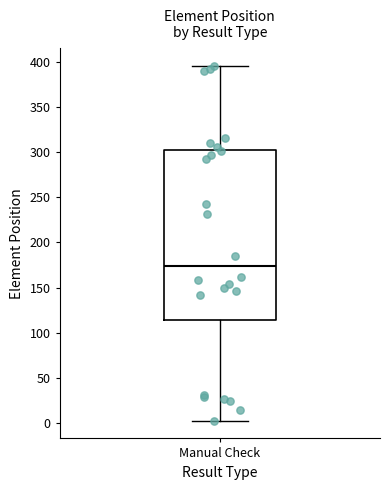

Read this box plot against the y-axis: the position of the median line, the range covered by the box, and the ends of both whiskers. The values are not printed on the chart, so give them approximately, as read against the axis.

median 175, box 115 to 300, whiskers 5 to 395